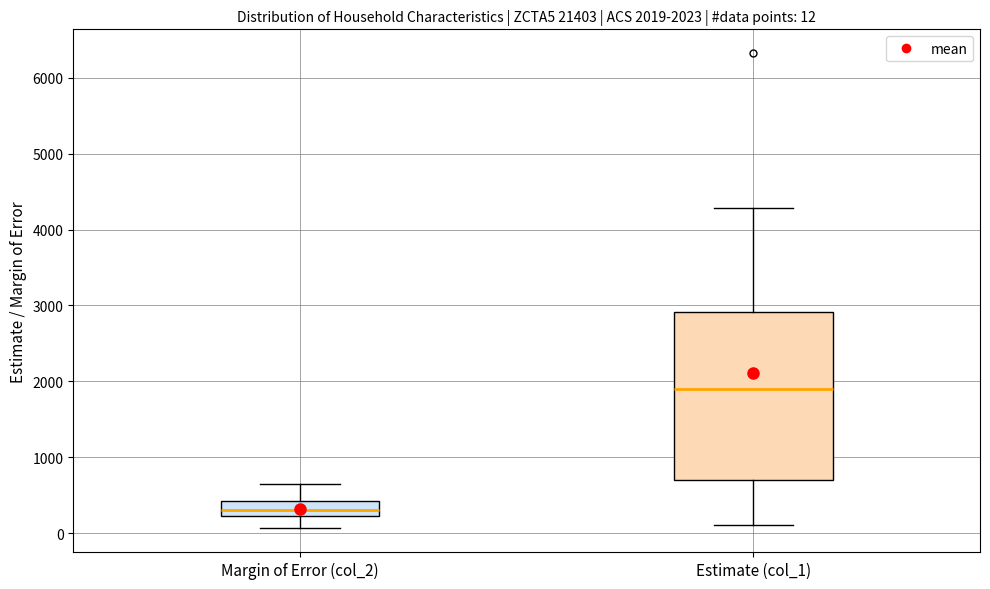

Comparing the boxes themselves (not the whiskers), which one is the tallest?

Estimate (col_1)